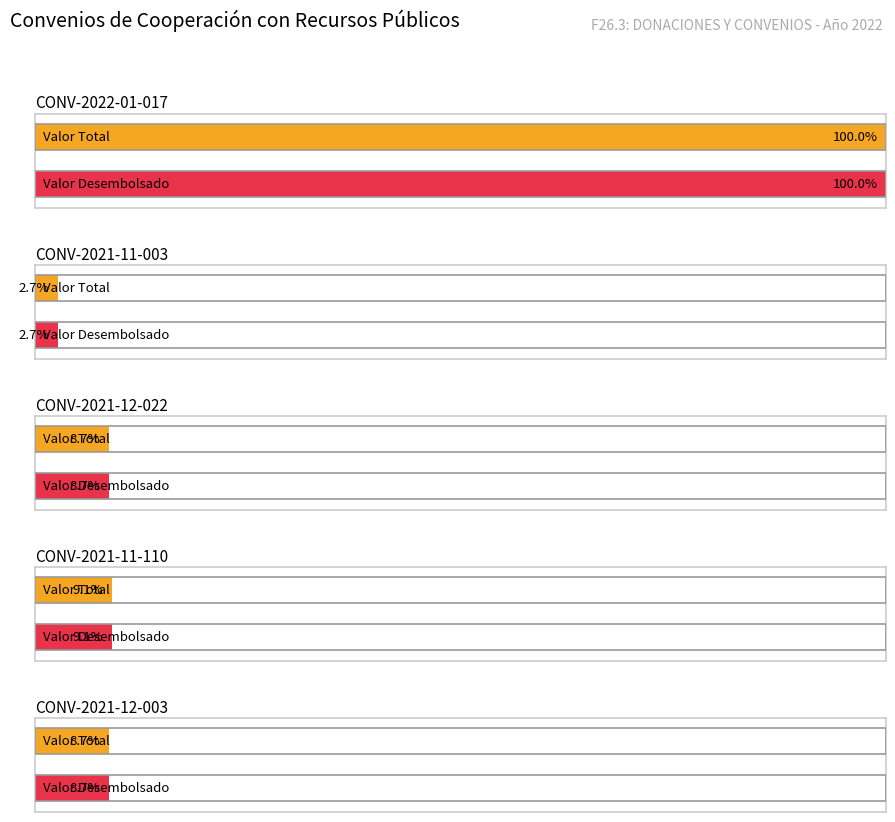

The value of VALOR DESEMBOLSO ACUMULADO at CONV-2022-02-080 is 20496404. True or false?

False